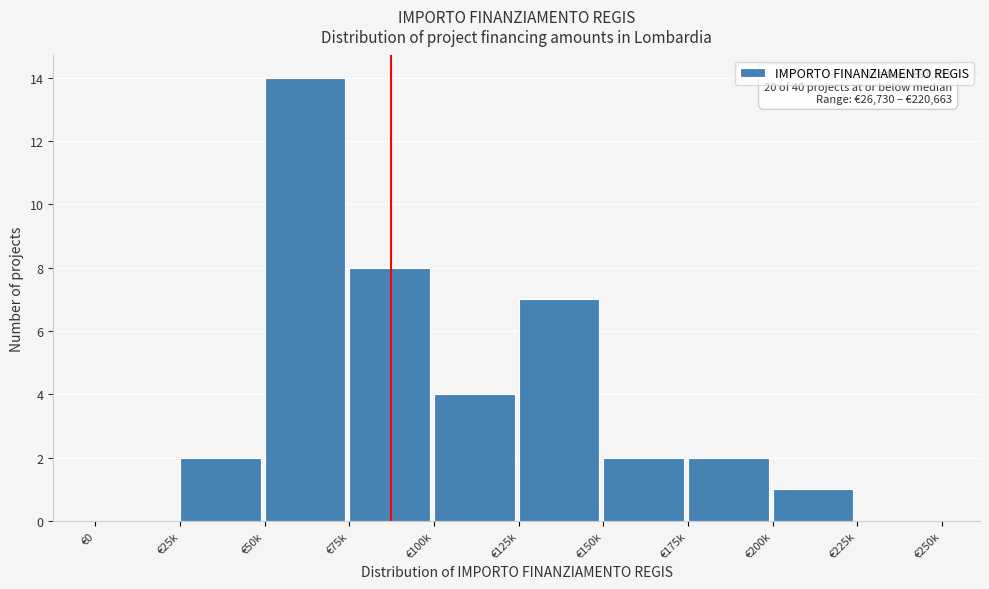

Reading left to right, extract all data points from this chart.

€0=0	€25k=2	€50k=14	€75k=8	€100k=4	€125k=7	€150k=2	€175k=2	€200k=1	€225k=0